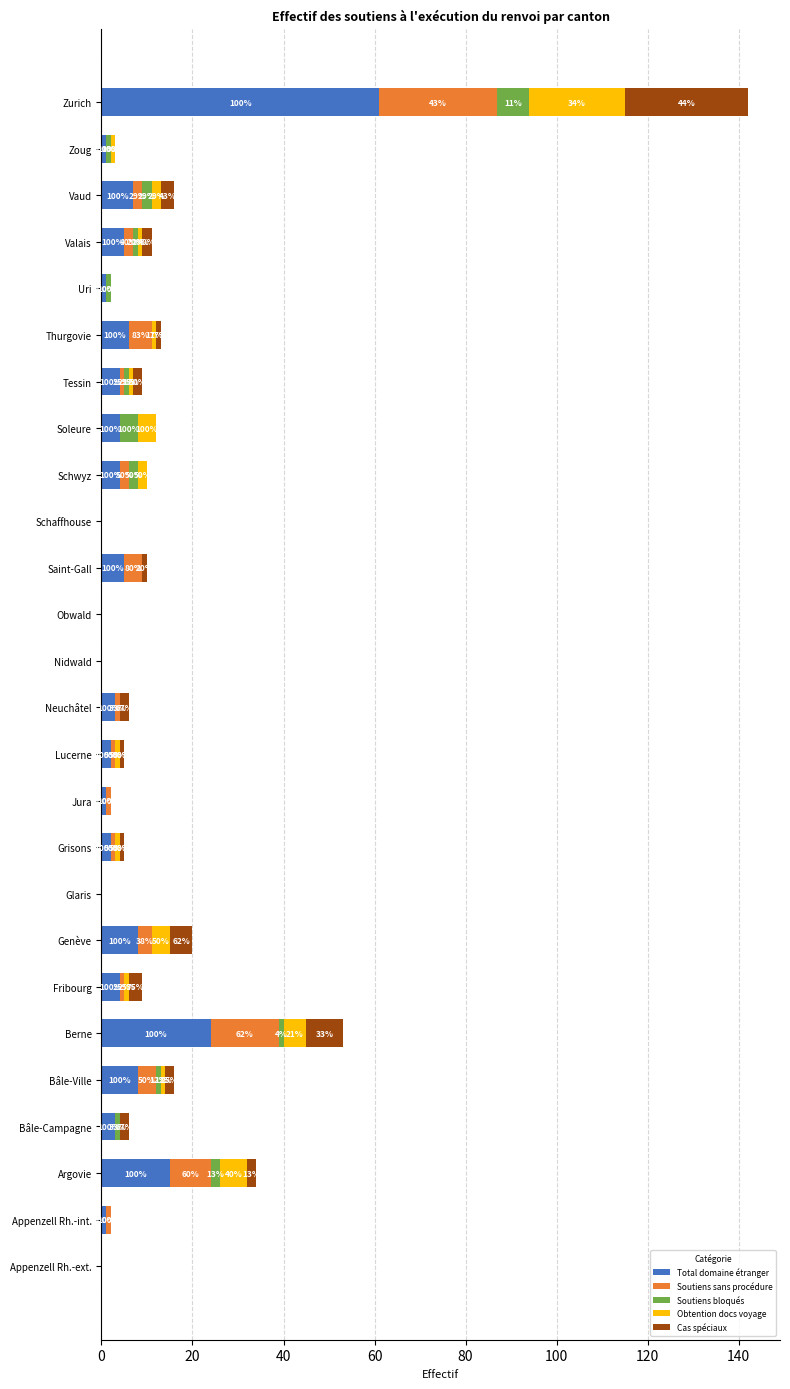

What are all the series names shown in the legend?

Total domaine étranger, Soutiens sans procédure, Soutiens bloqués, Obtention docs voyage, Cas spéciaux